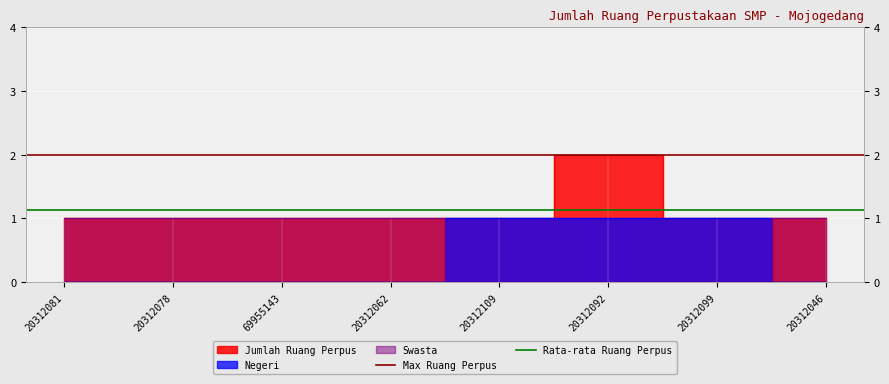

The Max Ruang Perpus series shows 1.0 at 20312078. True or false?

False